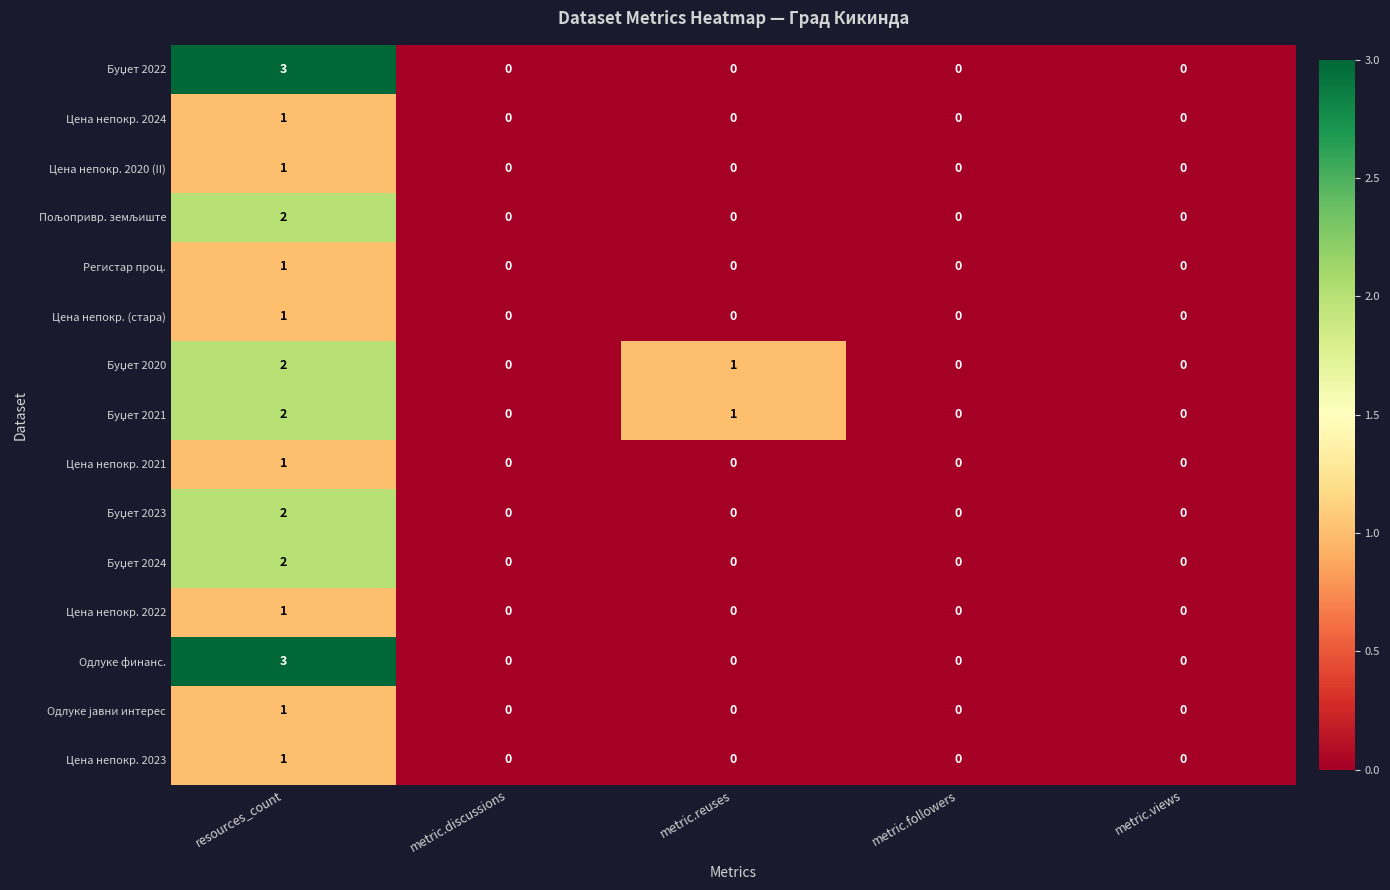

At which category is the sum across all series the highest?

resources_count